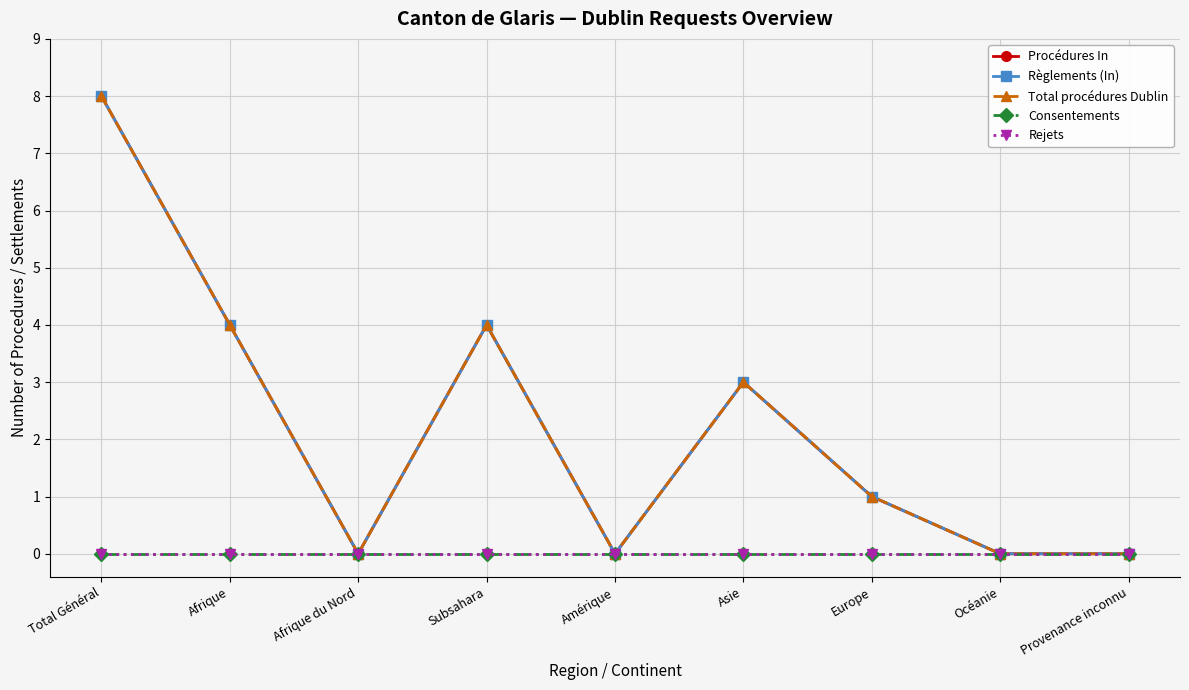

Is this an area chart (filled region under the line)?

No